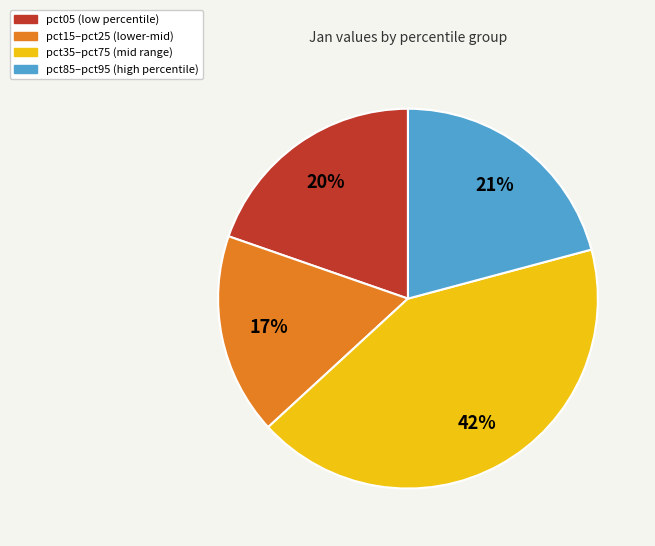

To the nearest percent, what is the average slice percentage?

25%